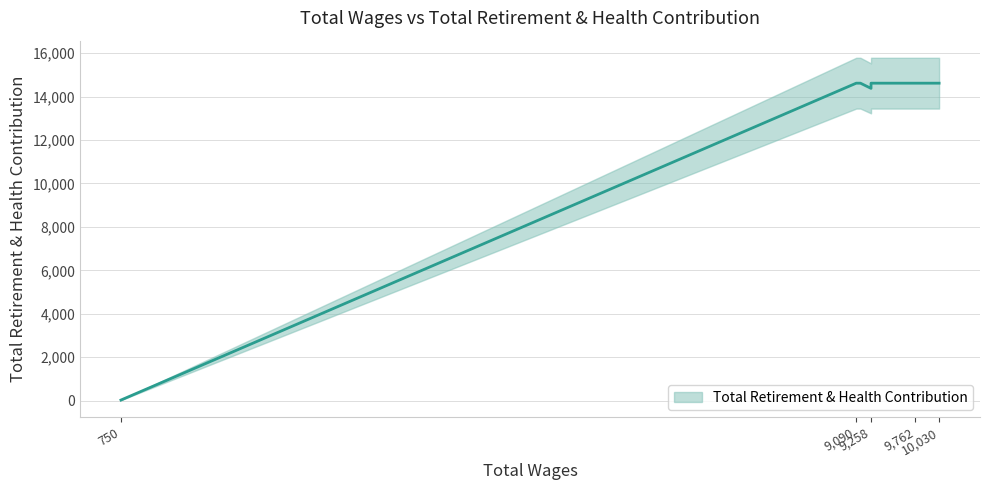

Which label corresponds to the smallest value in the chart?

750